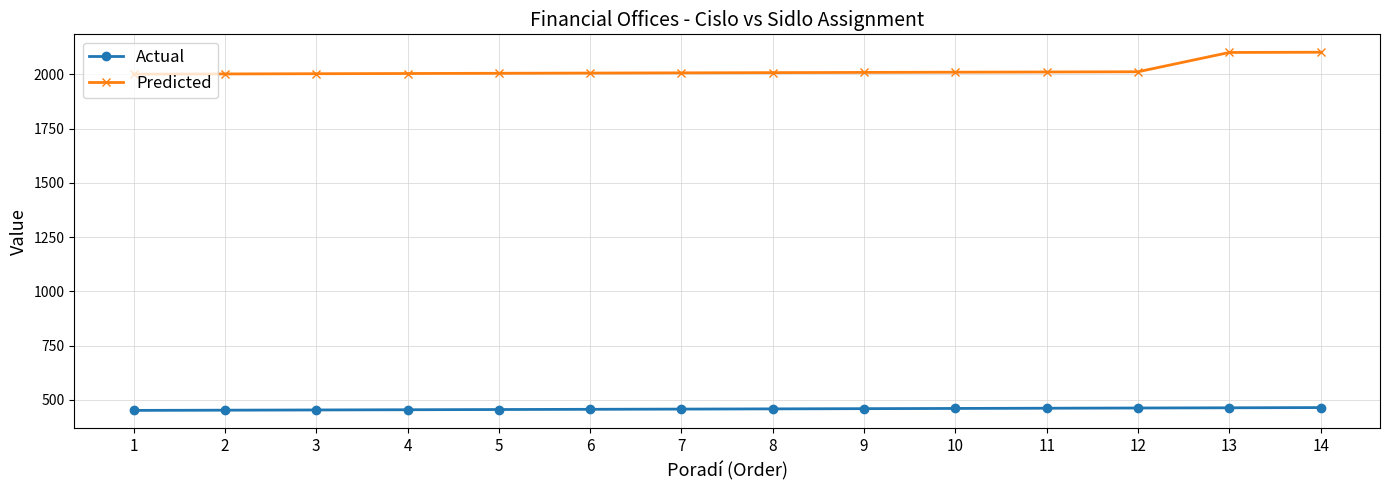

Is it true that Predicted equals 2101 at 13?

True